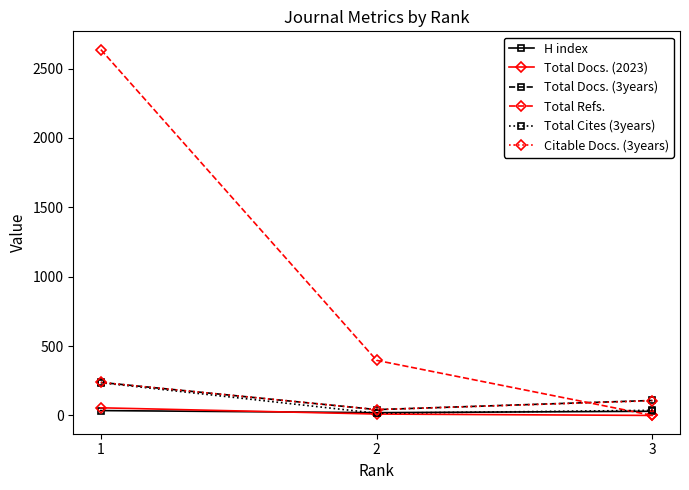

Is it true that Total Refs. equals 162 at 2?

False